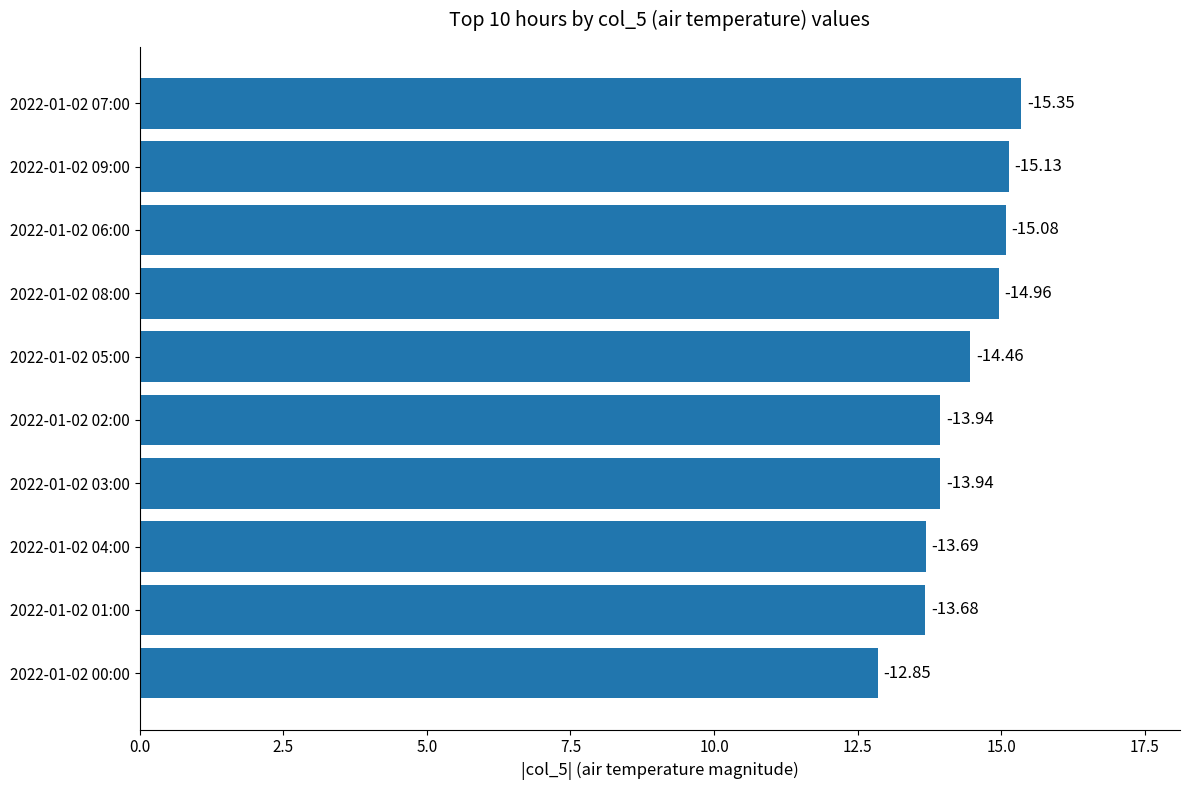

Does the chart contain any negative values?

No